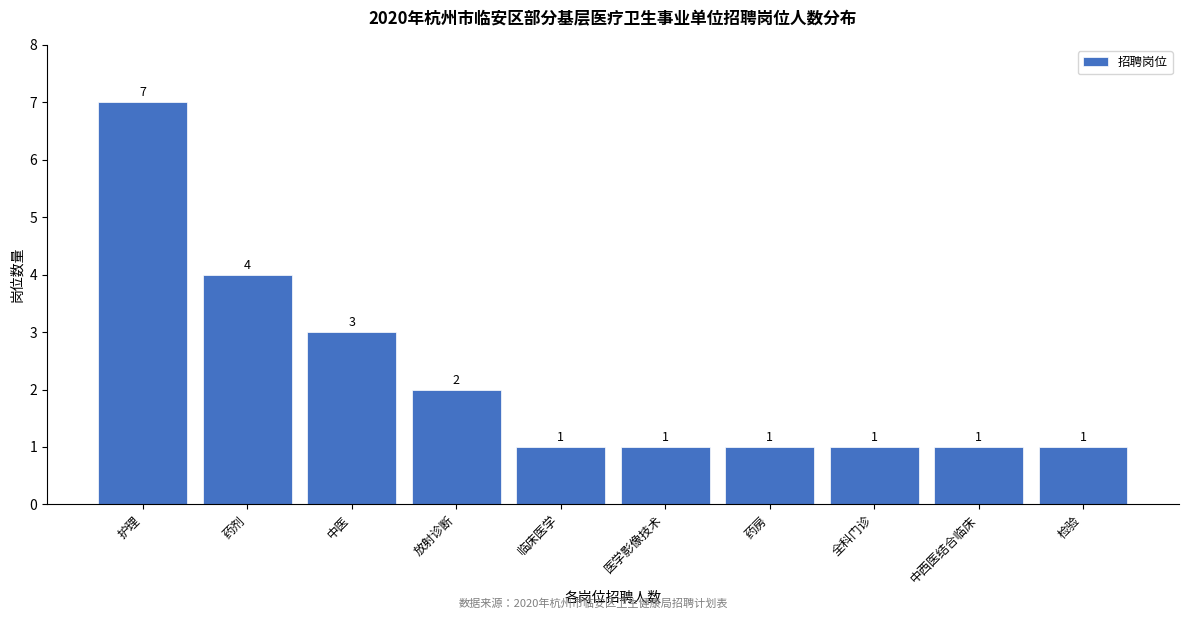

Reading left to right, what are all the values shown in this chart?

7	4	3	2	1	1	1	1	1	1